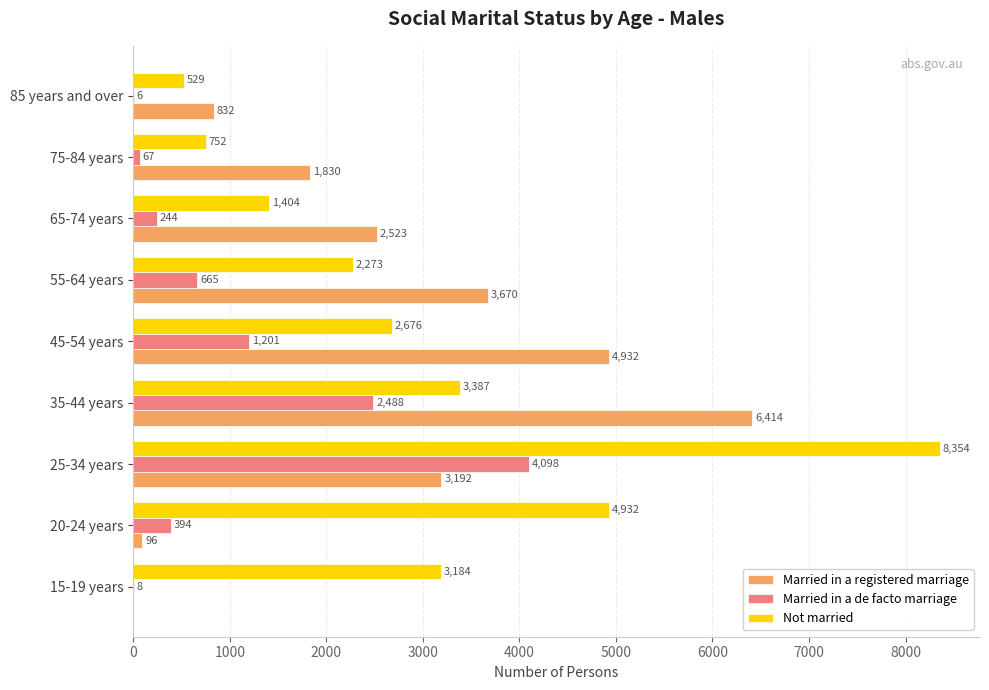

Which series changed the most between 35-44 years and 75-84 years?

Married in a registered marriage